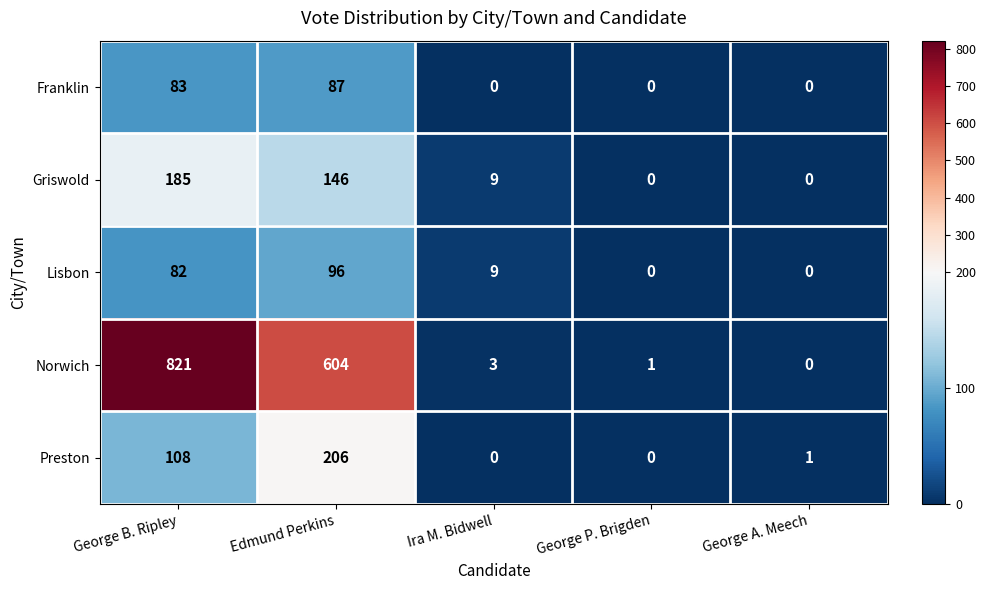

How many positive values does the Griswold series have?

3